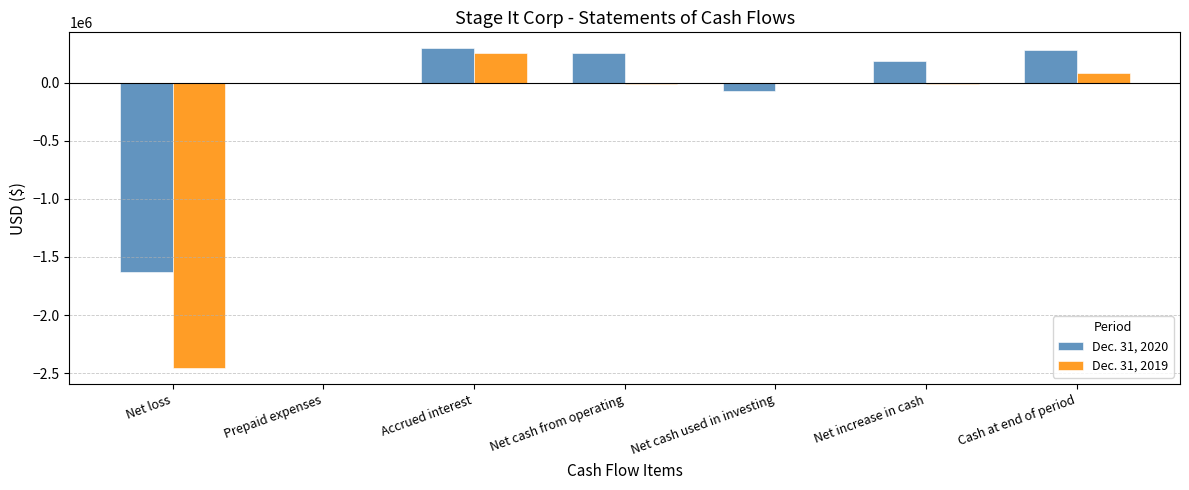

What is the sum of the Dec. 31, 2020 values at Accrued interest and Net loss?

-1331946